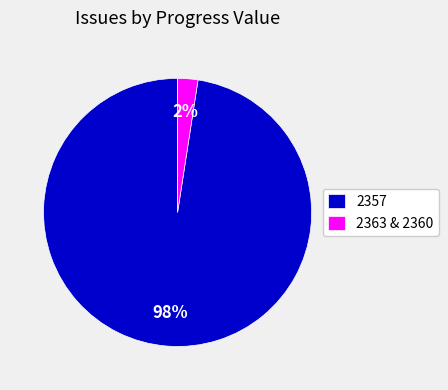

Is the sum of 2363 & 2360 and 2357 greater than half?

Yes